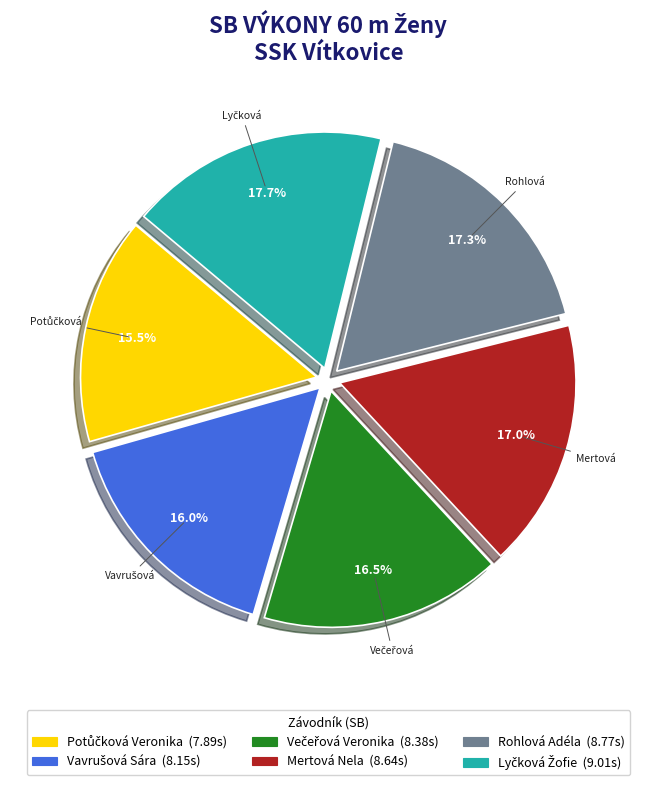

Does Rohlová Adéla represent more than half of the total?

No